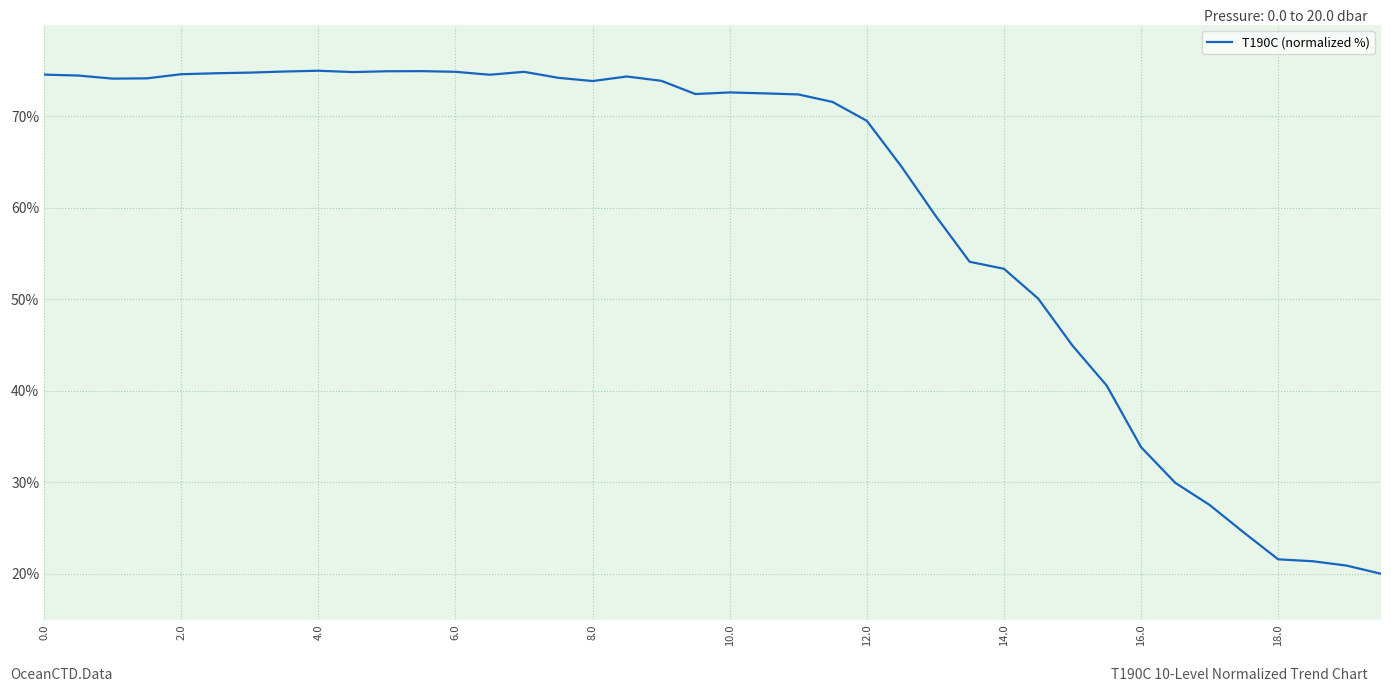

What is the smallest value displayed?

20.0